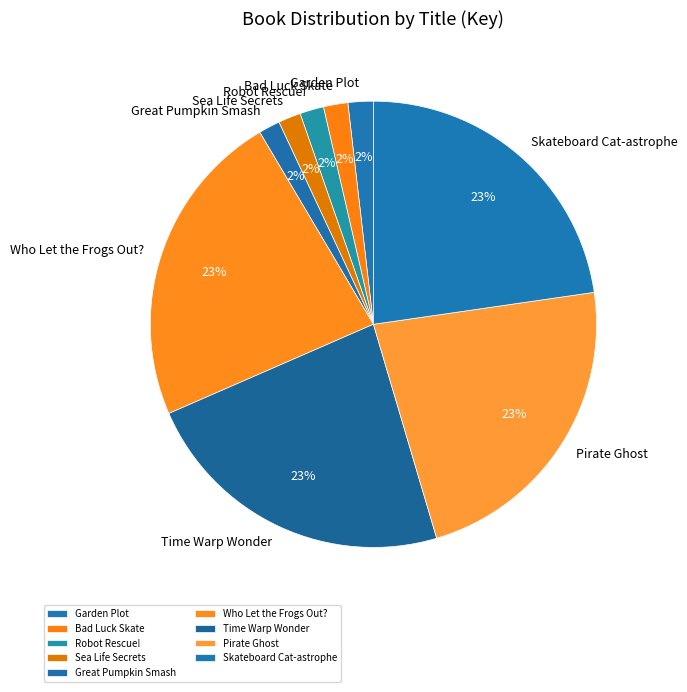

Does Skateboard Cat-astrophe represent more than half of the total?

No